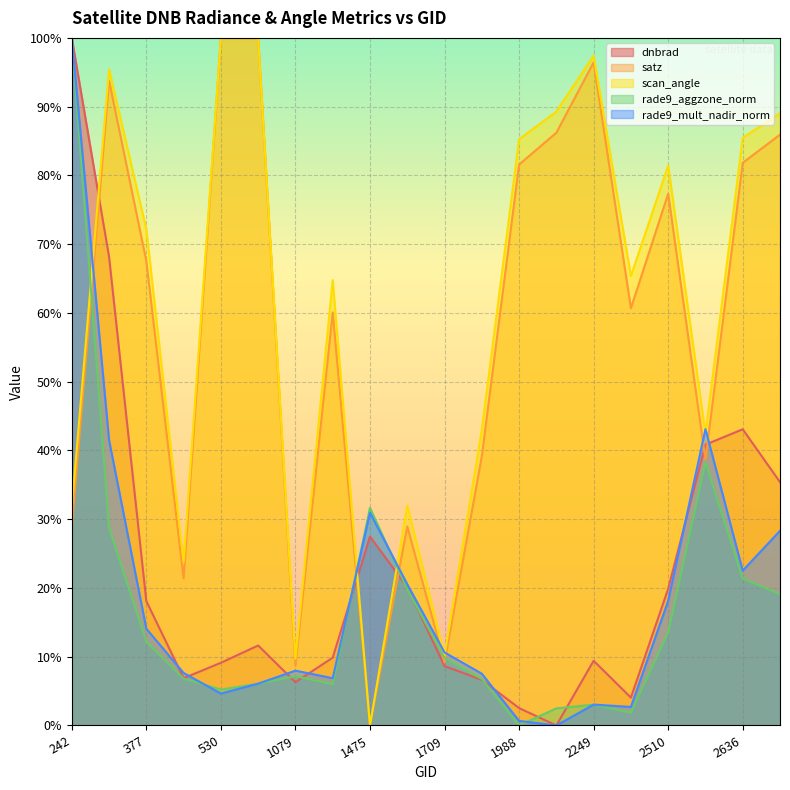

How many data points in dnbrad are less than 11?

10